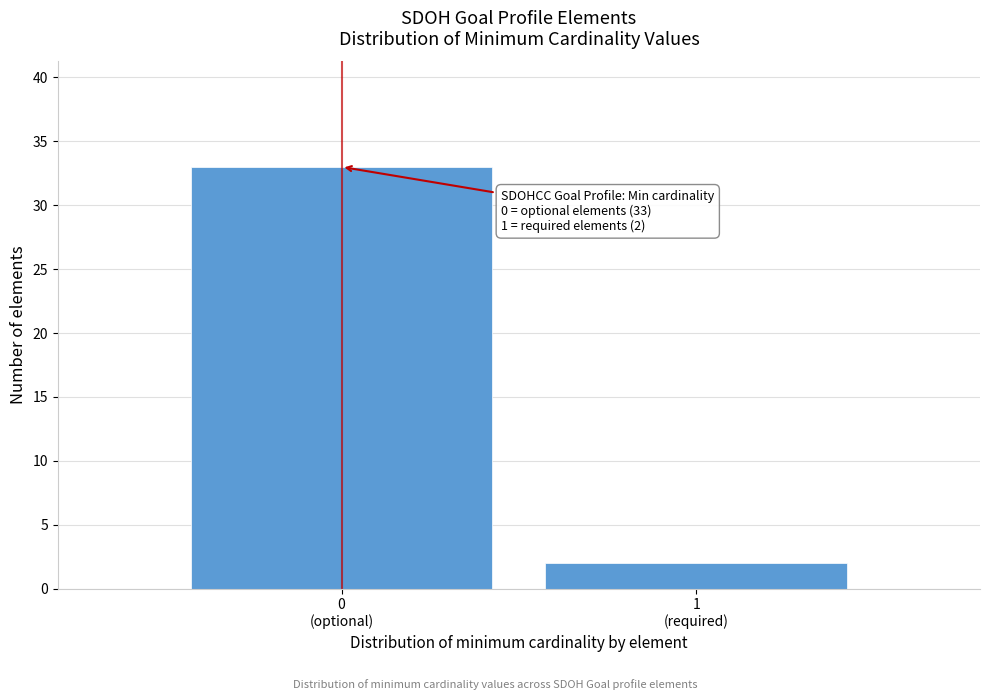

Reading left to right, what are all the values shown in this chart?

33	2